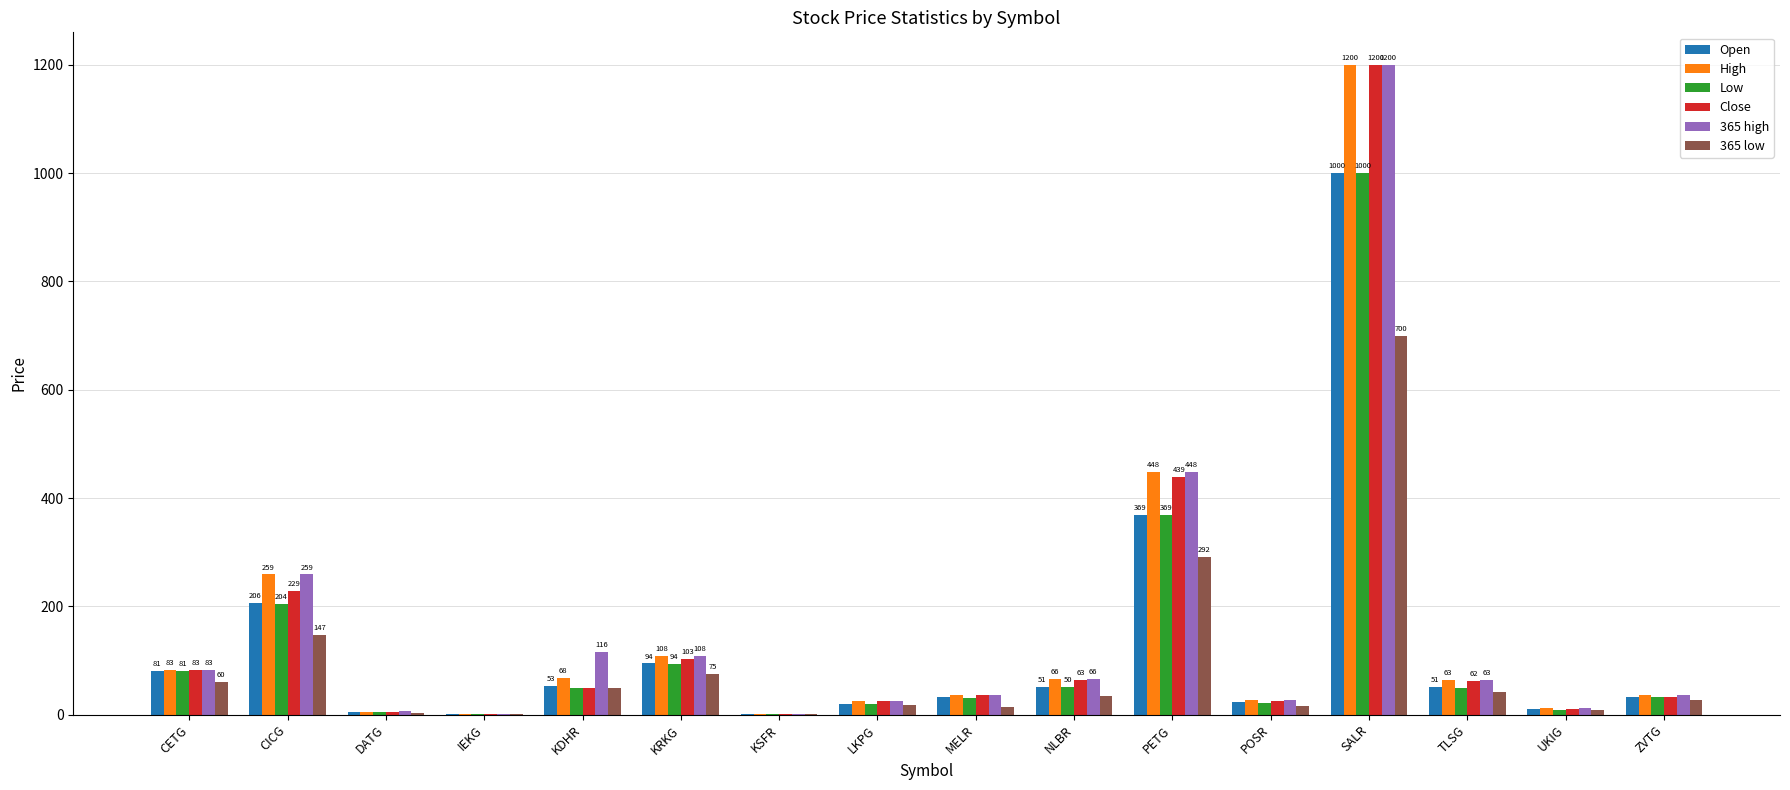

At which category is the sum across all series the highest?

SALR